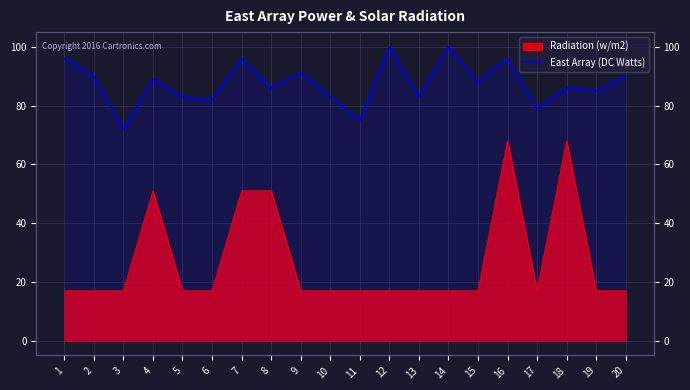

Rank the categories by value from lowest to highest.

3, 11, 17, 6, 5, 10, 13, 19, 8, 18, 15, 4, 2, 20, 9, 1, 7, 16, 12, 14